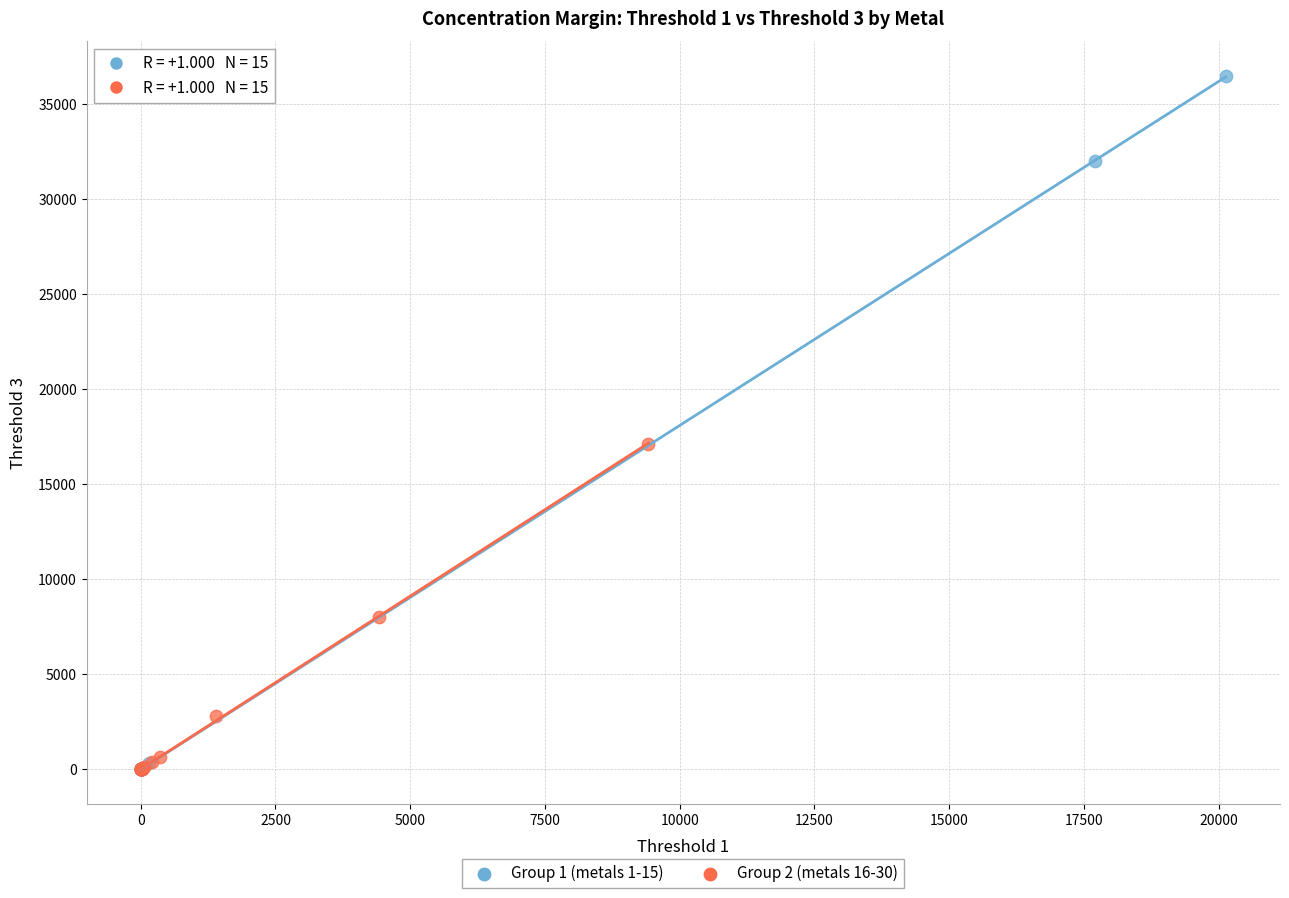

Which series has the largest Y range (max minus min)?

Group 1 (metals 1-15)